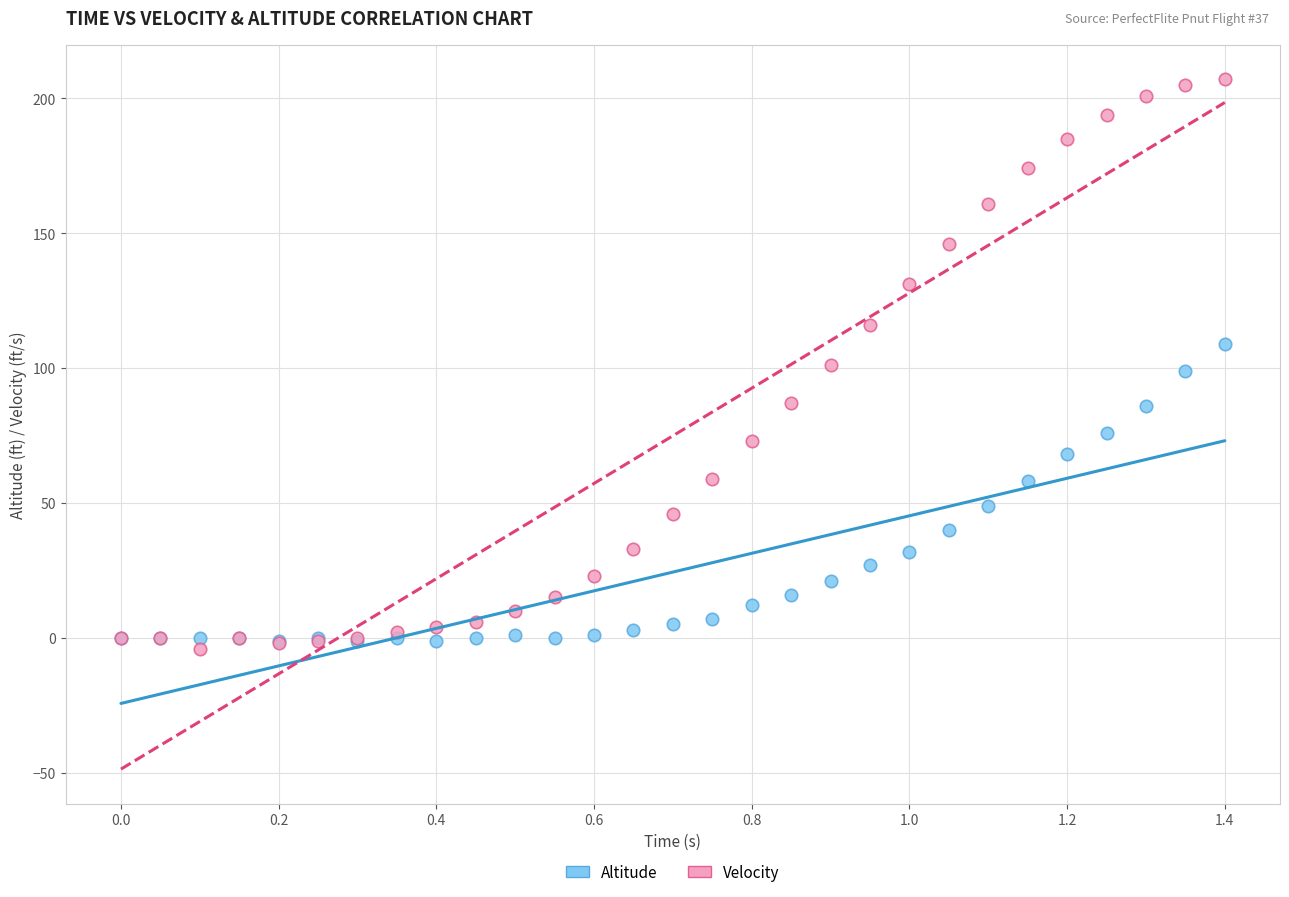

Which series contains the highest Y value?

Velocity